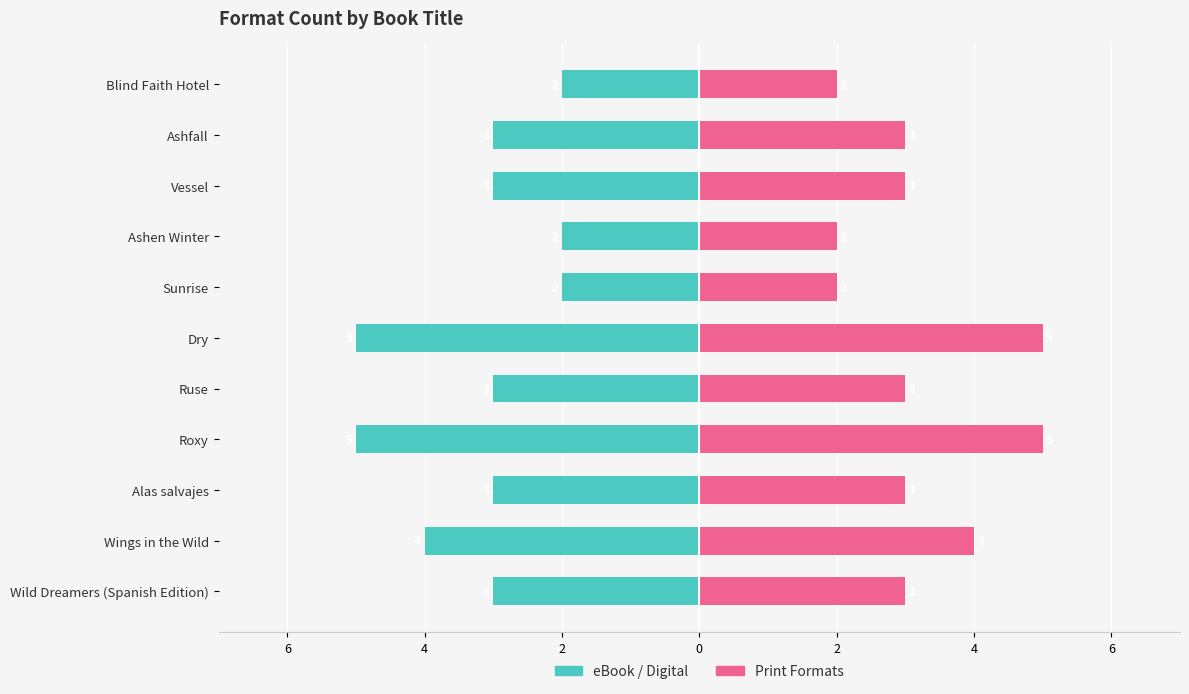

Which has a higher value, Ruse or Roxy?

Ruse